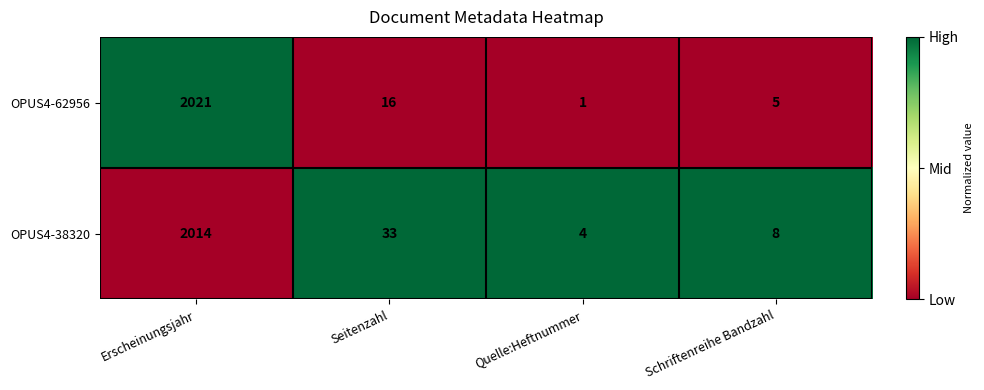

What is the sum of all OPUS4-62956 values?

2043